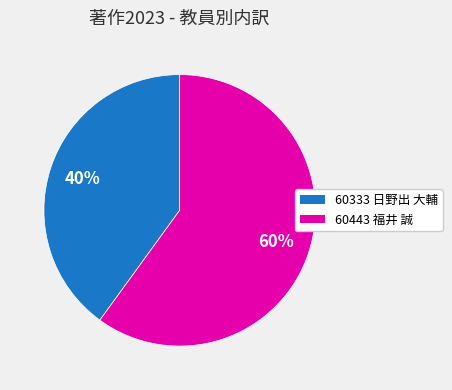

How many segments does this pie chart have?

2